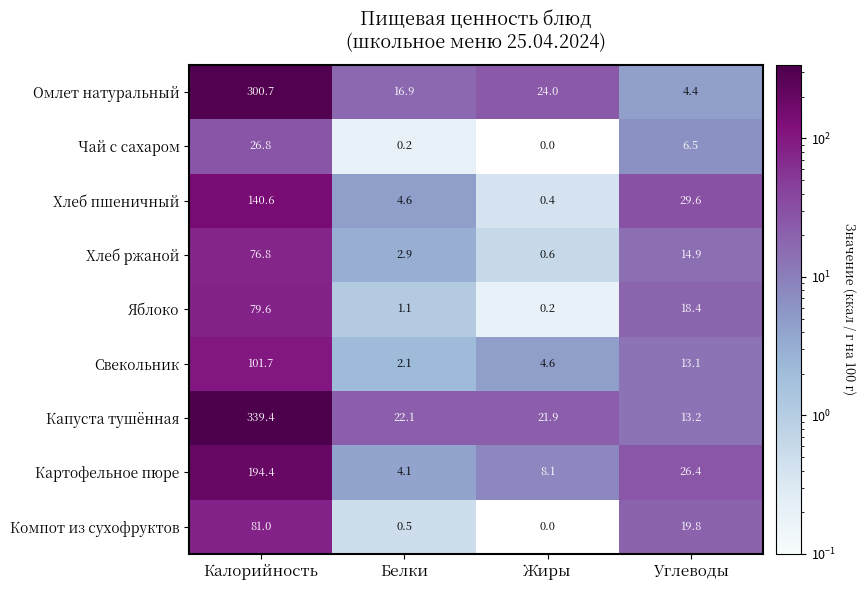

Rank the series at Белки from highest to lowest value.

Капуста тушённая, Омлет натуральный, Хлеб пшеничный, Картофельное пюре, Хлеб ржаной, Свекольник, Яблоко, Компот из сухофруктов, Чай с сахаром